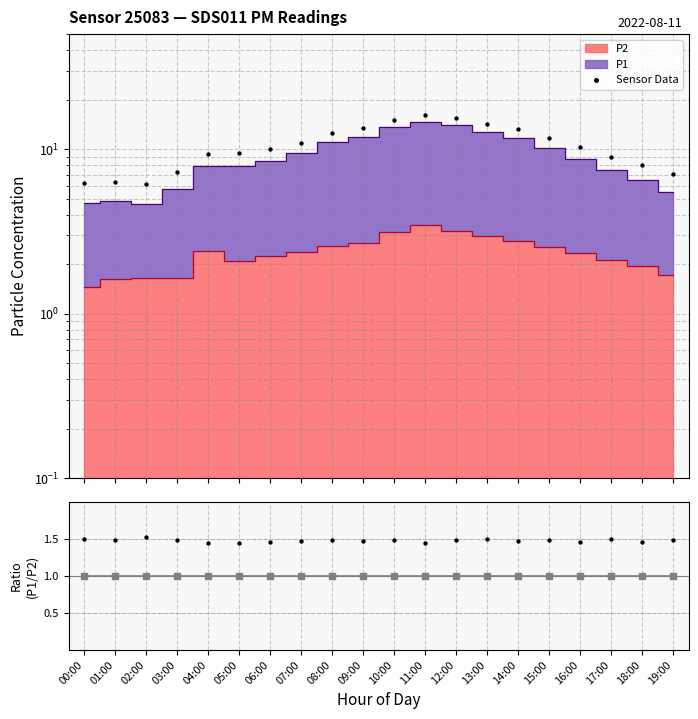

At how many categories does at least one series exceed 12?

7